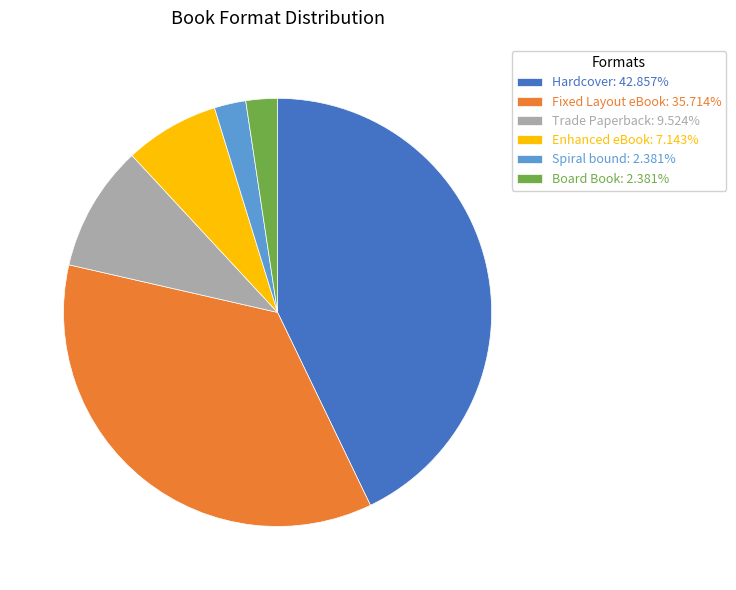

Is the sum of Spiral bound: 2.381% and Hardcover: 42.857% greater than half?

No